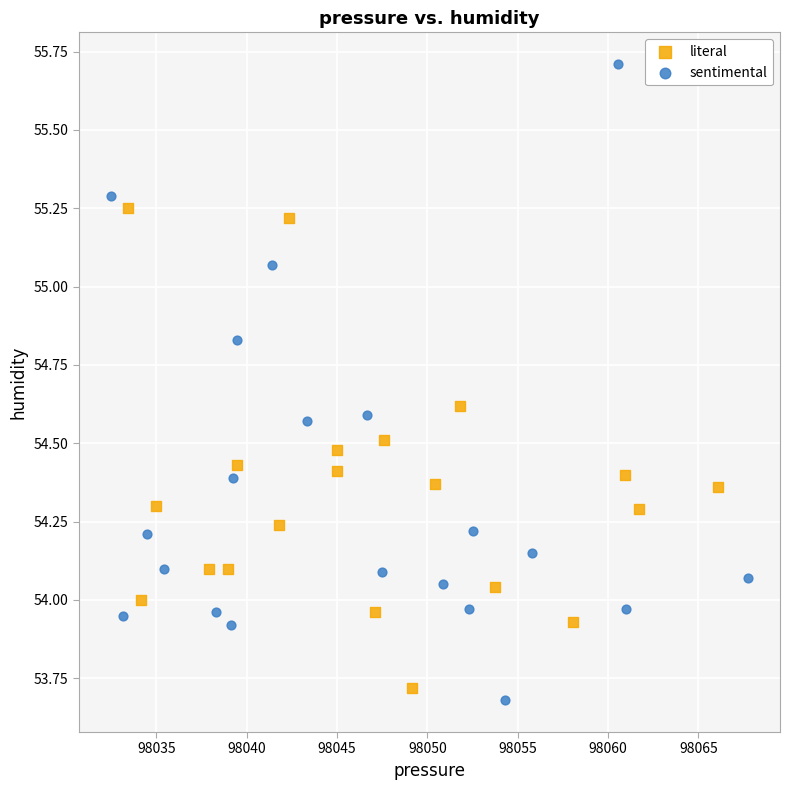

Which series has the largest Y range (max minus min)?

sentimental